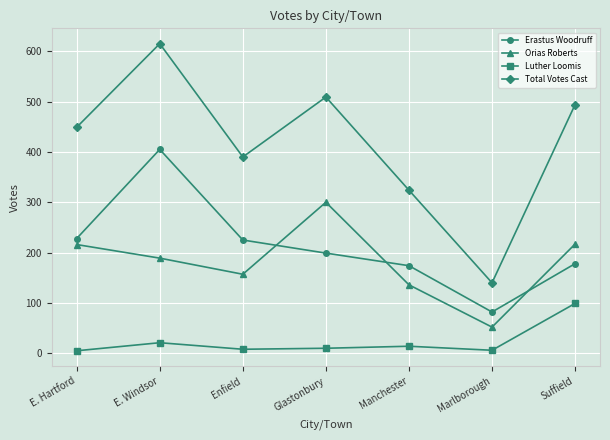

What is the difference between the Luther Loomis values at E. Windsor and Manchester?

7